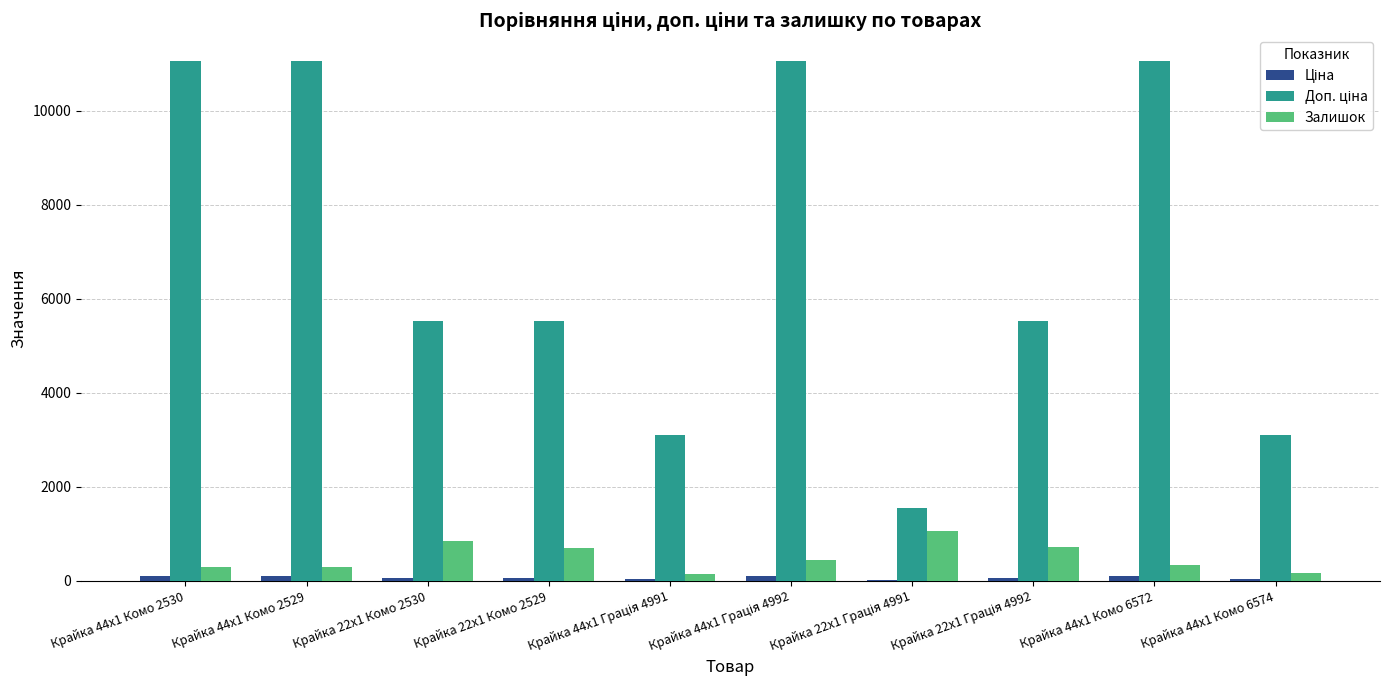

Is it true that Залишок equals 335.9 at Крайка 22x1 Комо 2530?

False